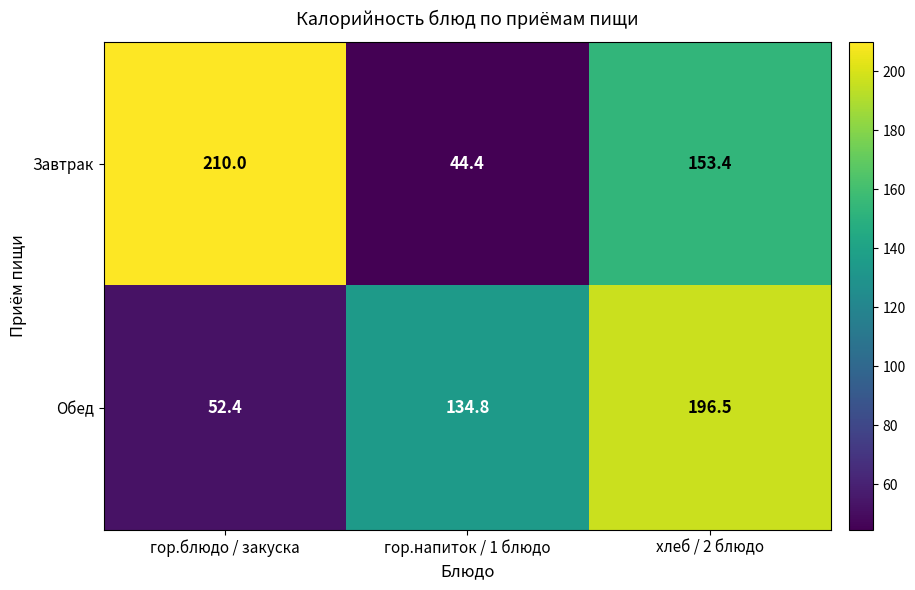

Reading left to right, what are all the values shown in this chart?

Завтрак: 210.0	44.4	153.4
Обед: 52.4	134.8	196.5